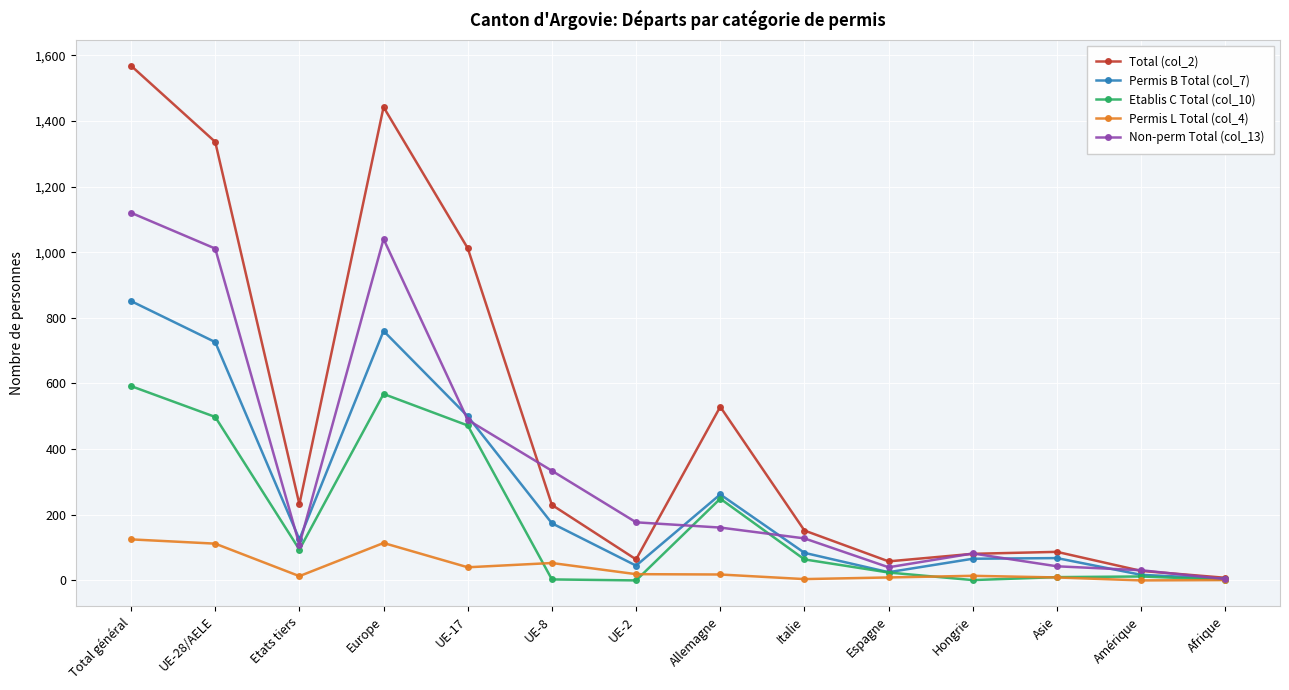

Where is the first local minimum for Etablis C Total (col_10)?

Etats tiers